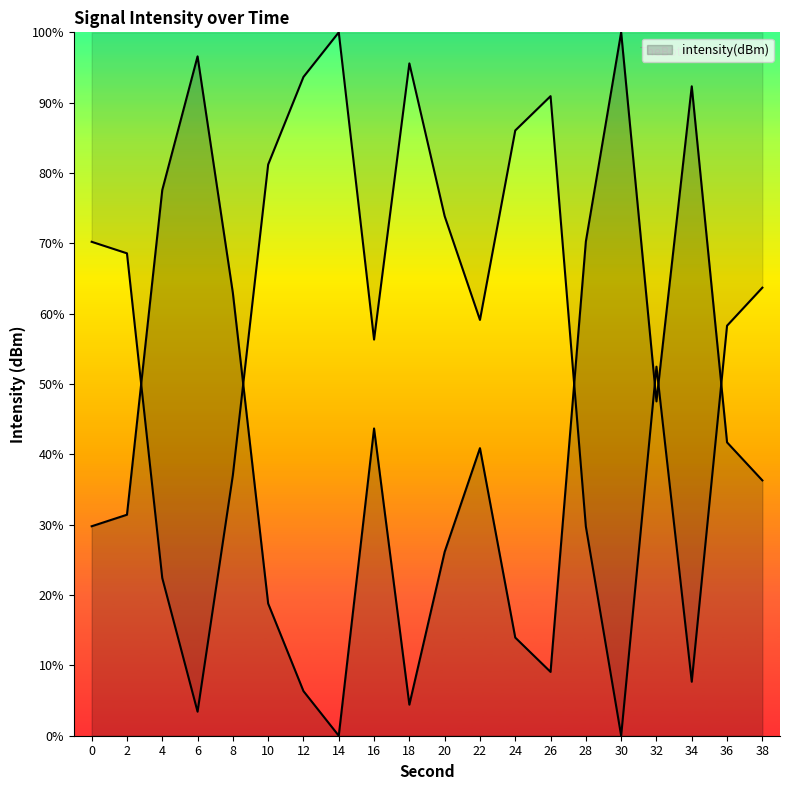

What is the difference between the values at 28 and 24?

56.3